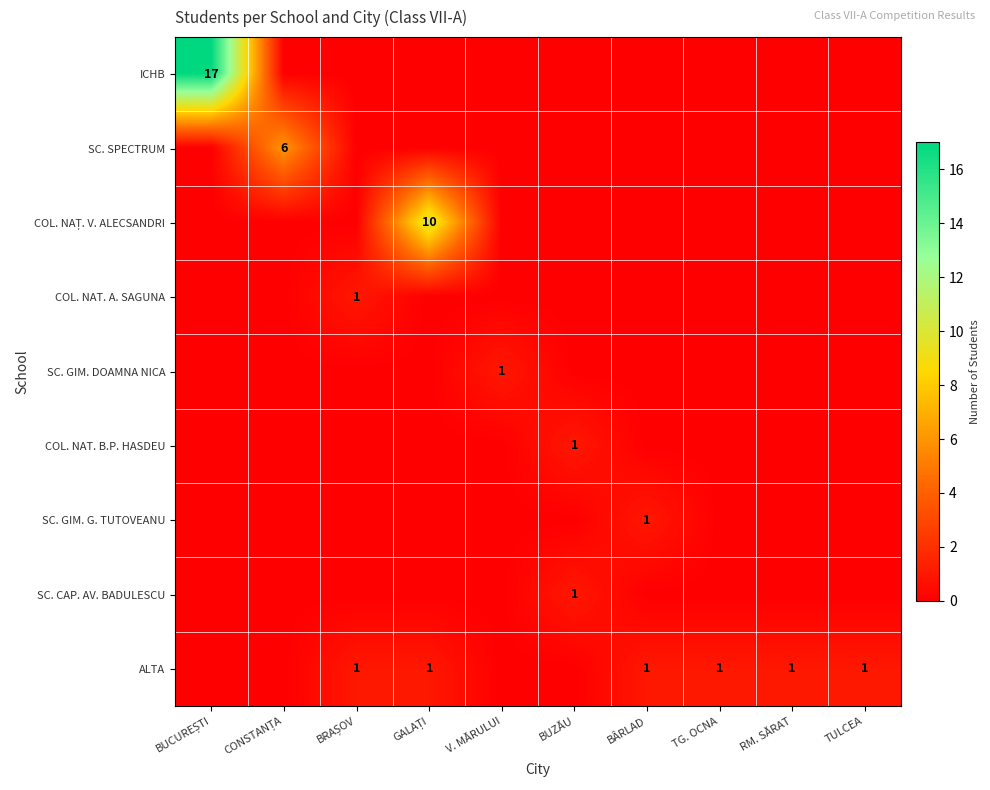

Between BUZĂU and BUCUREȘTI, which is larger?

BUCUREȘTI